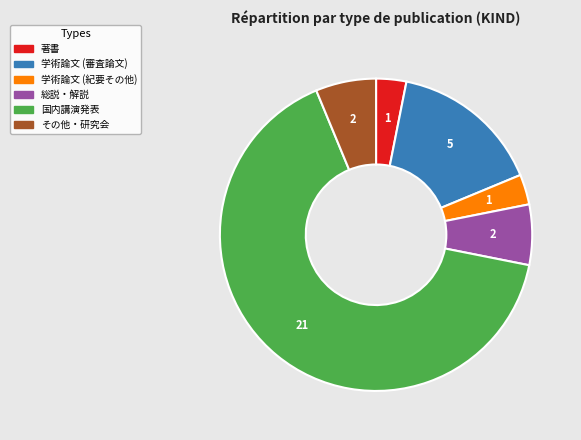

Is 学術論文 (審査論文) the majority of the pie?

No